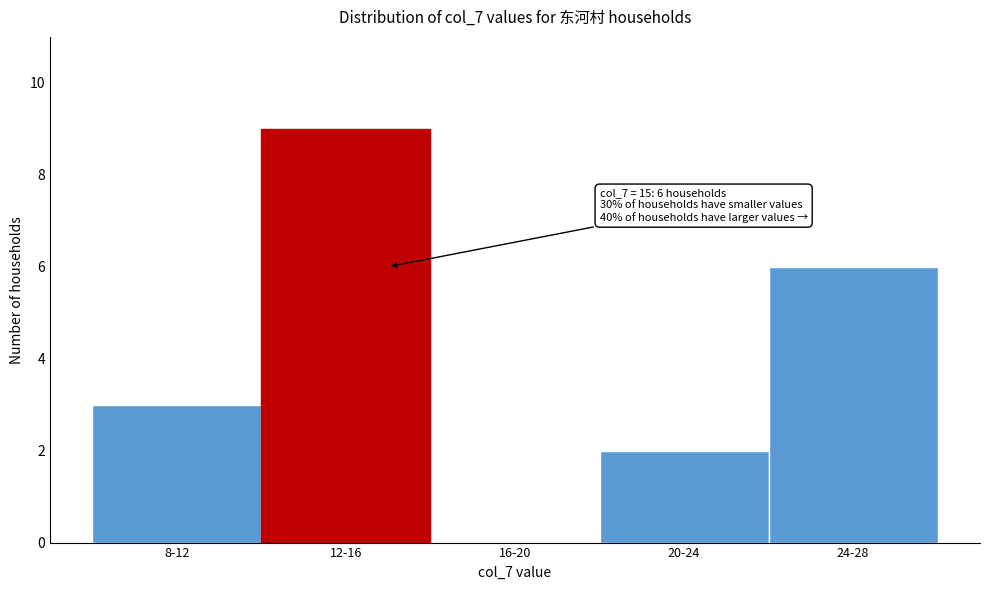

Reading left to right, what are all the values shown in this chart?

8-12=3	12-16=9	16-20=0	20-24=2	24-28=6